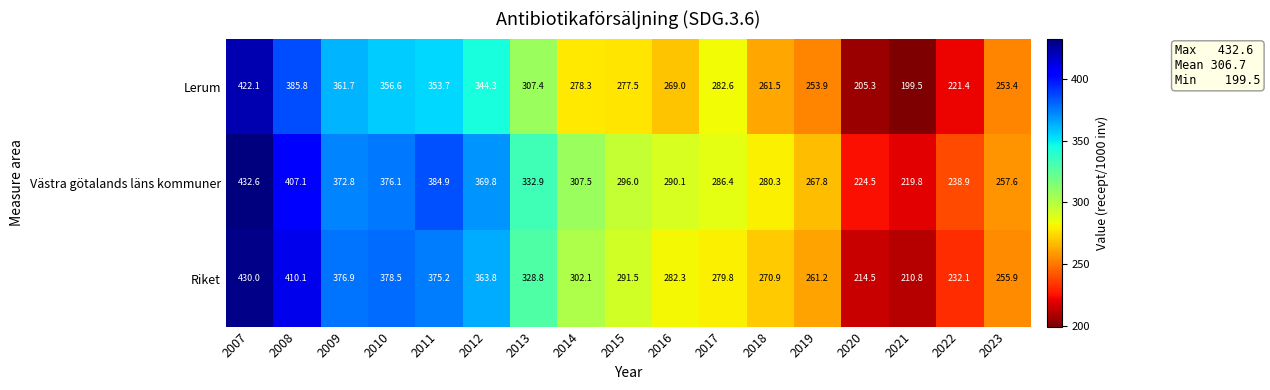

At how many categories does at least one series exceed 340?

6